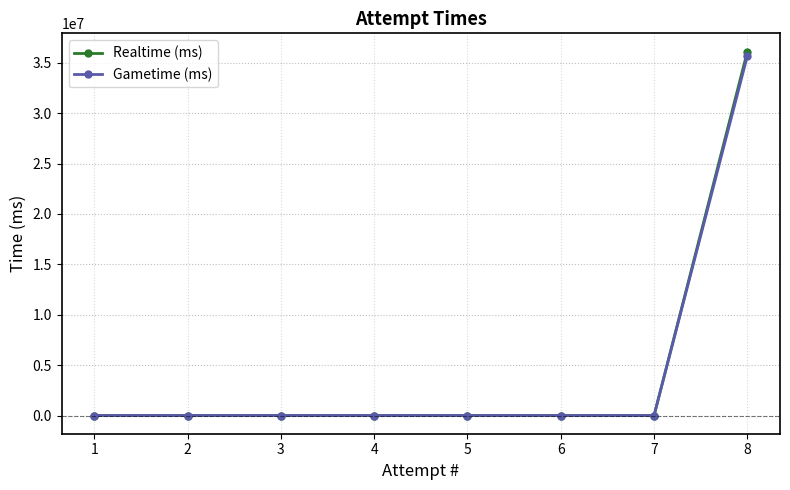

True or false: Gametime (ms) has a value of 55898328 at 8.

False